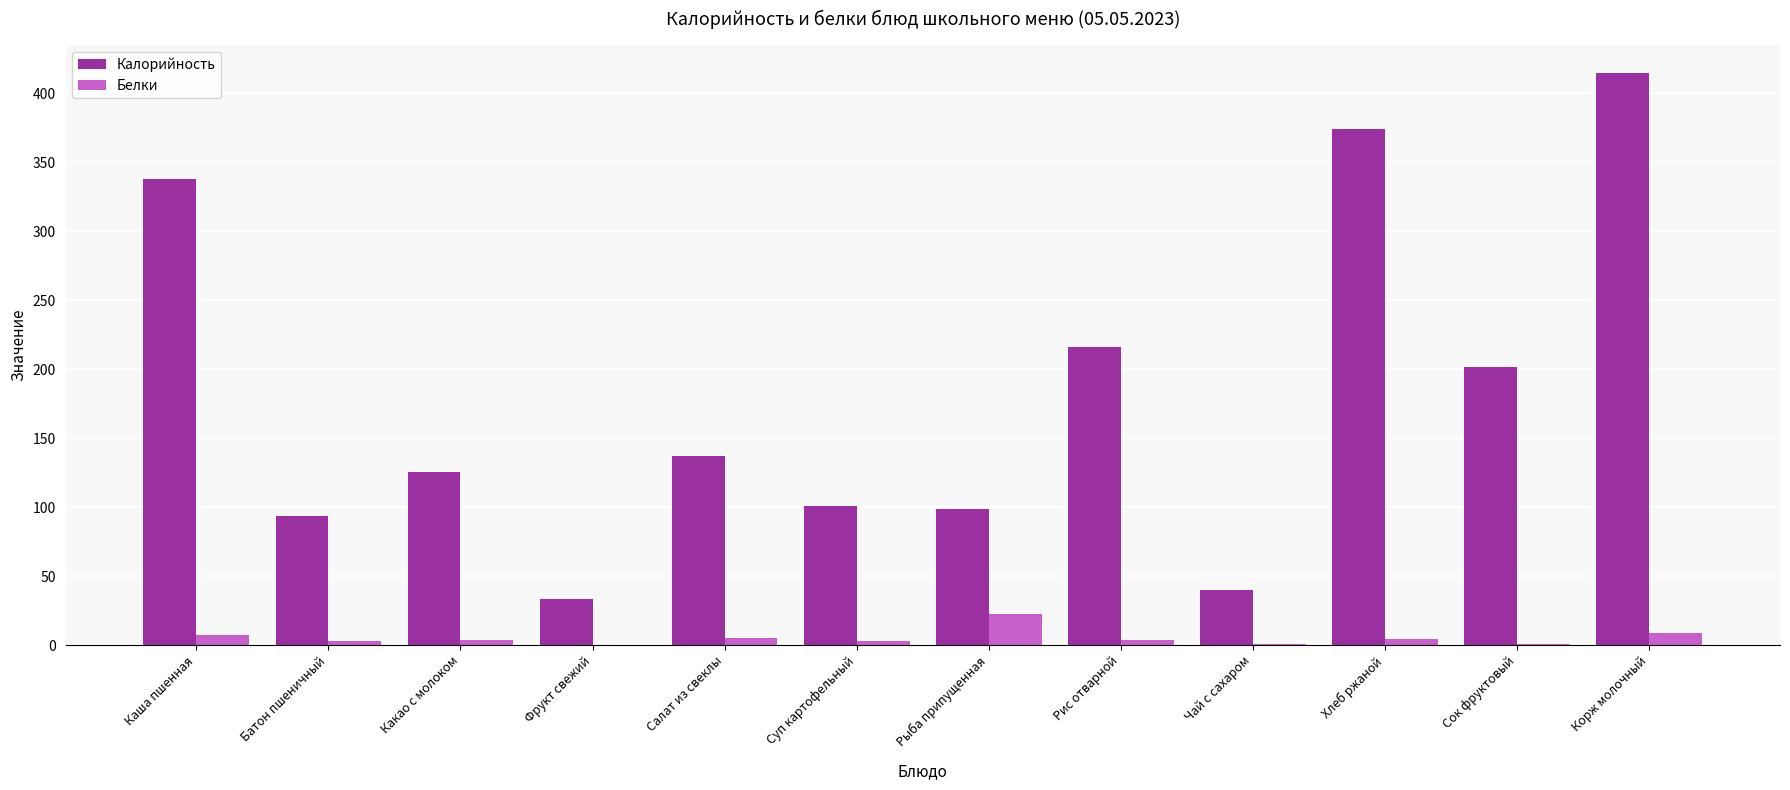

What is the sum of all Белки values?

62.1